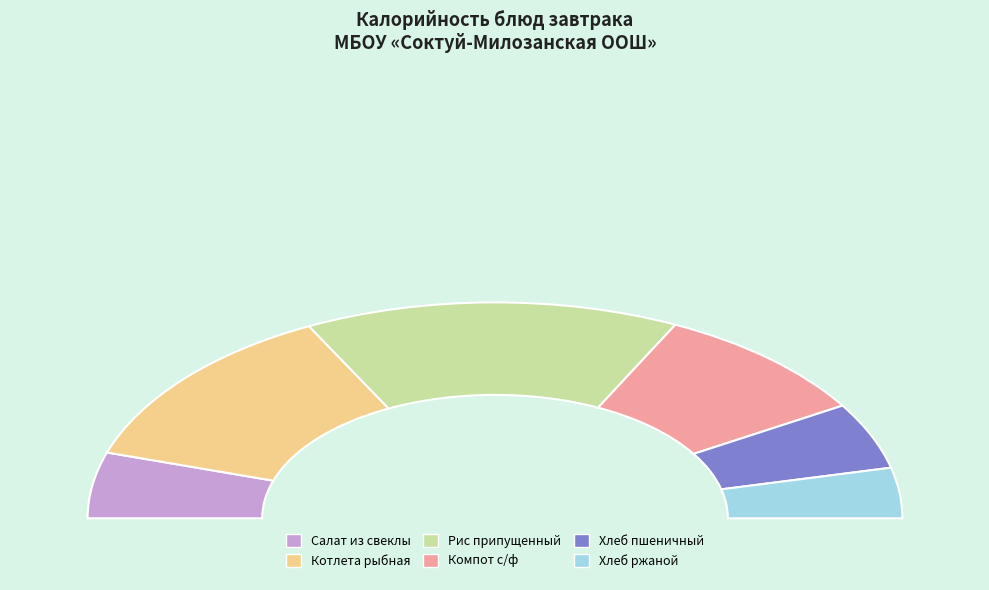

What is the ratio of the value at Салат из свеклы to the value at Хлеб ржаной?

1.3